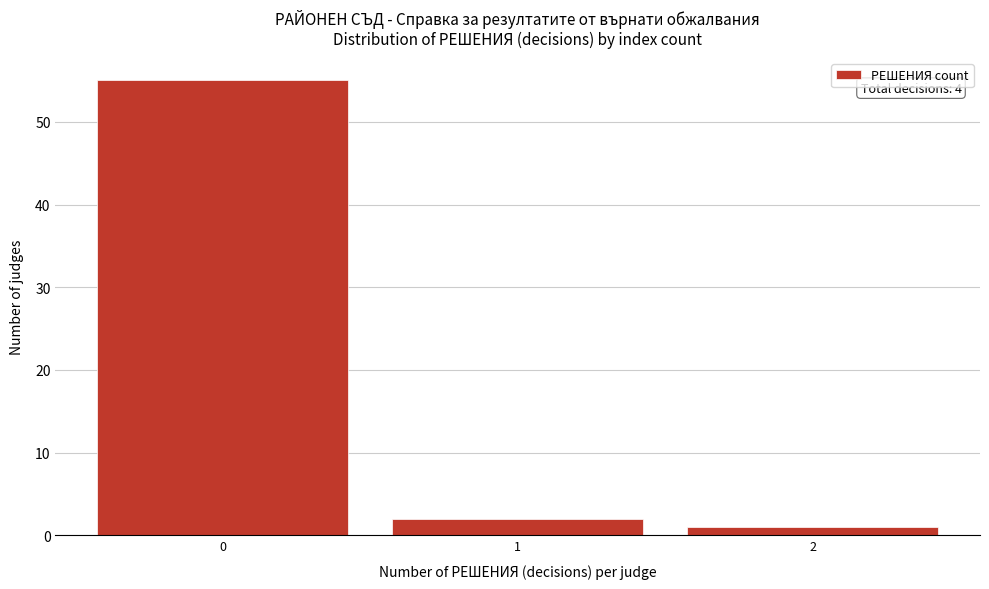

Which range on the x-axis has the tallest bar?

-0.5 to 0.5